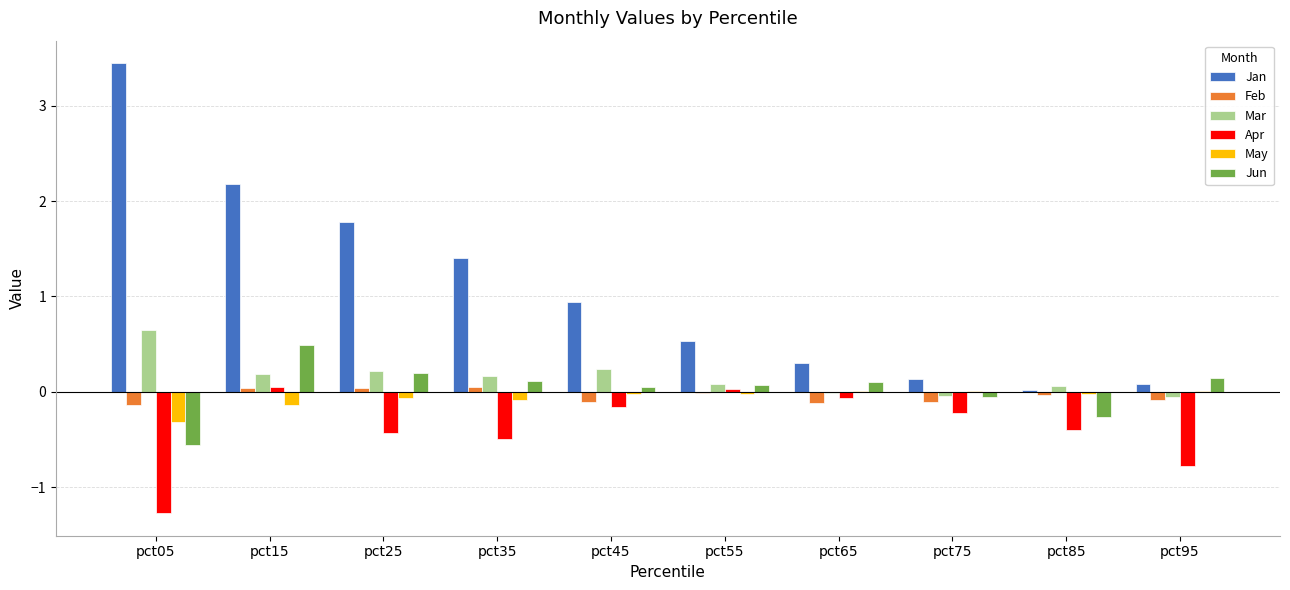

At which category is the sum across all series the highest?

pct15